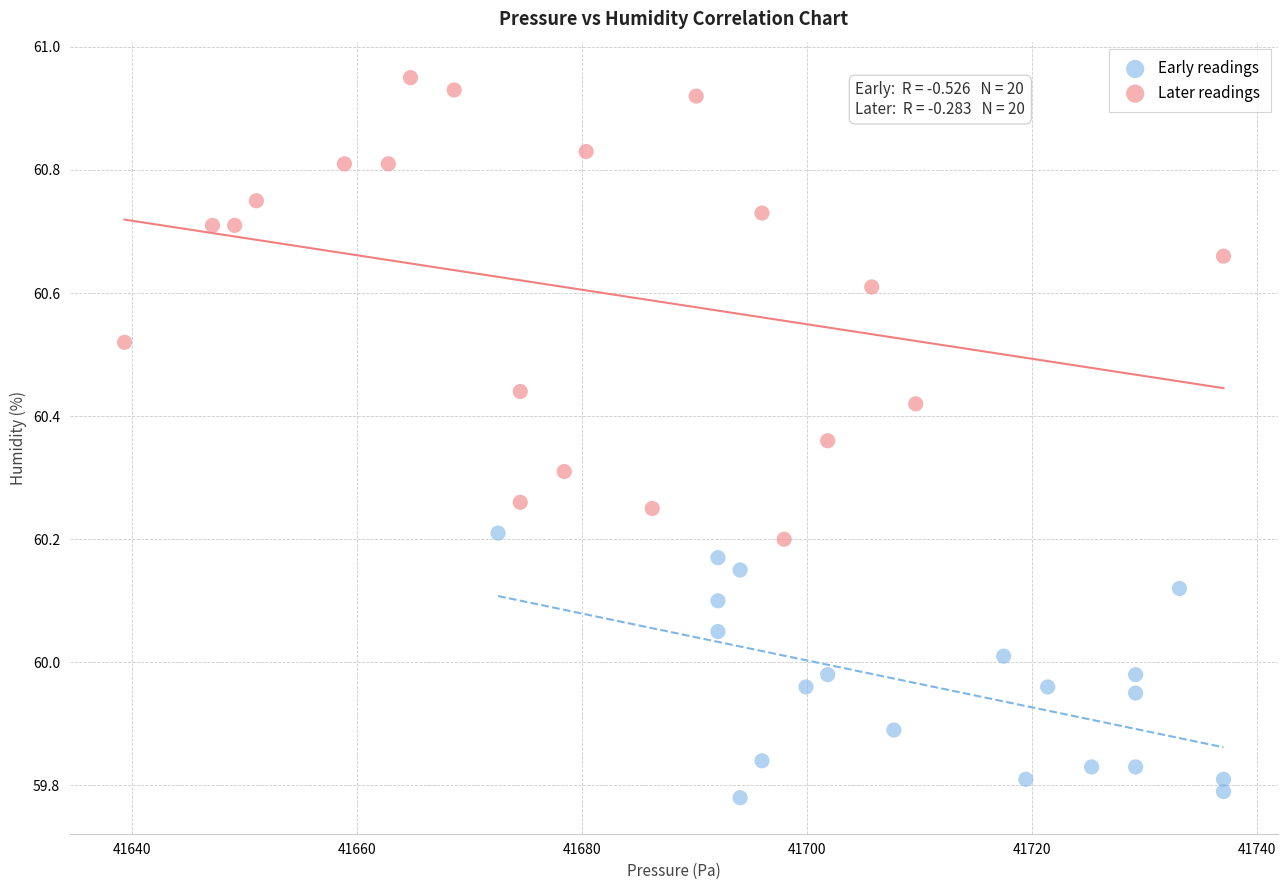

Which series reaches the minimum Y coordinate?

Early readings